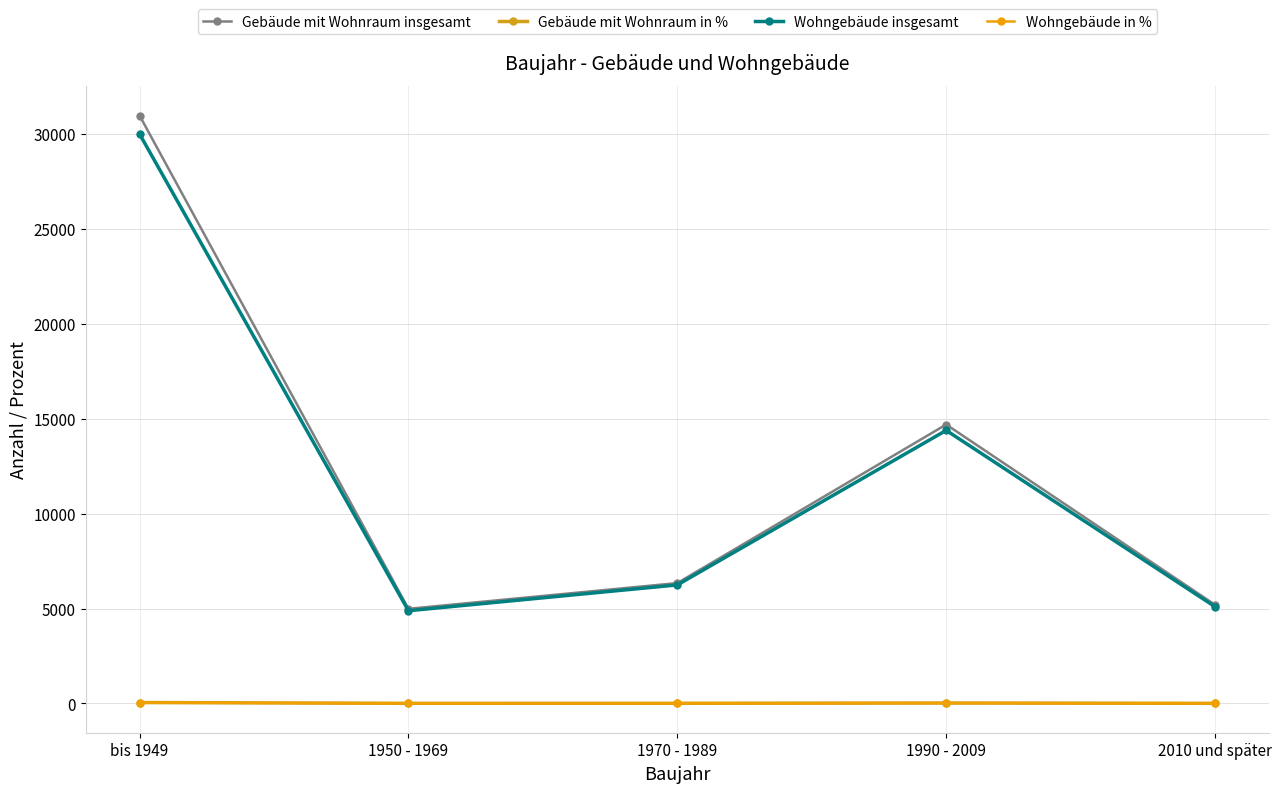

Where is Gebäude mit Wohnraum insgesamt nearest to the value 17979?

1990 - 2009